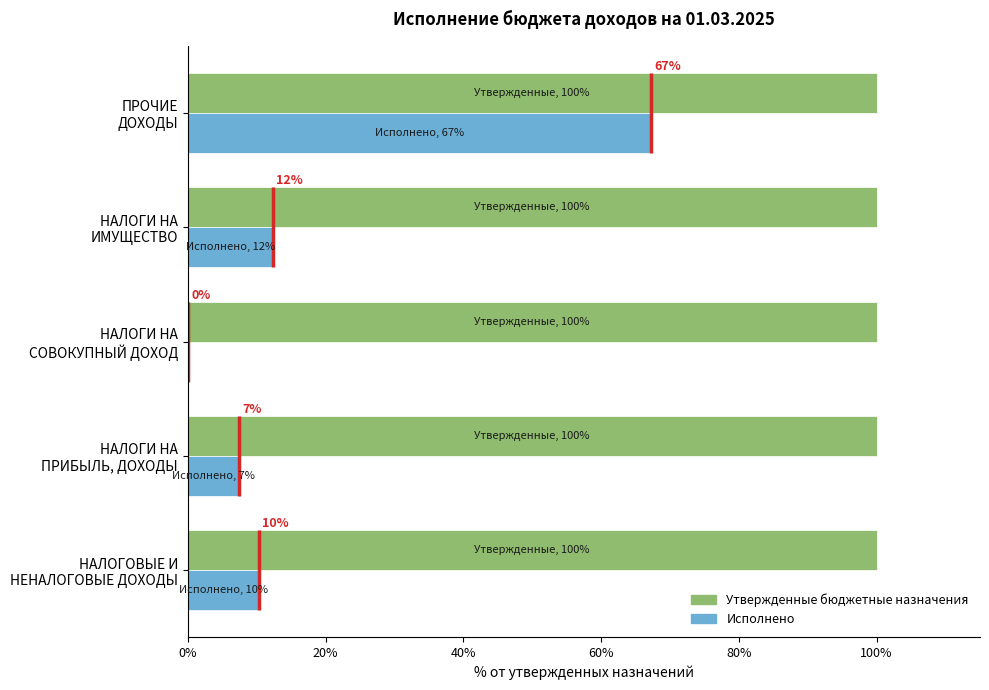

Are the bars grouped side by side (vs. stacked)?

Yes